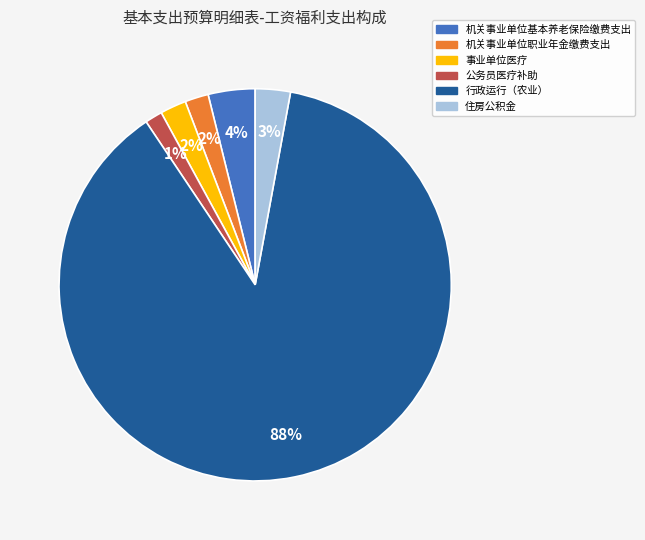

Which has a higher value, 行政运行（农业） or 事业单位医疗?

行政运行（农业）